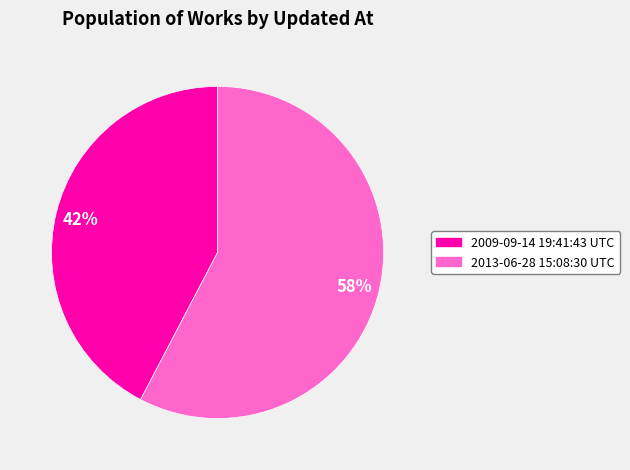

Which slice is the largest?

2013-06-28 15:08:30 UTC